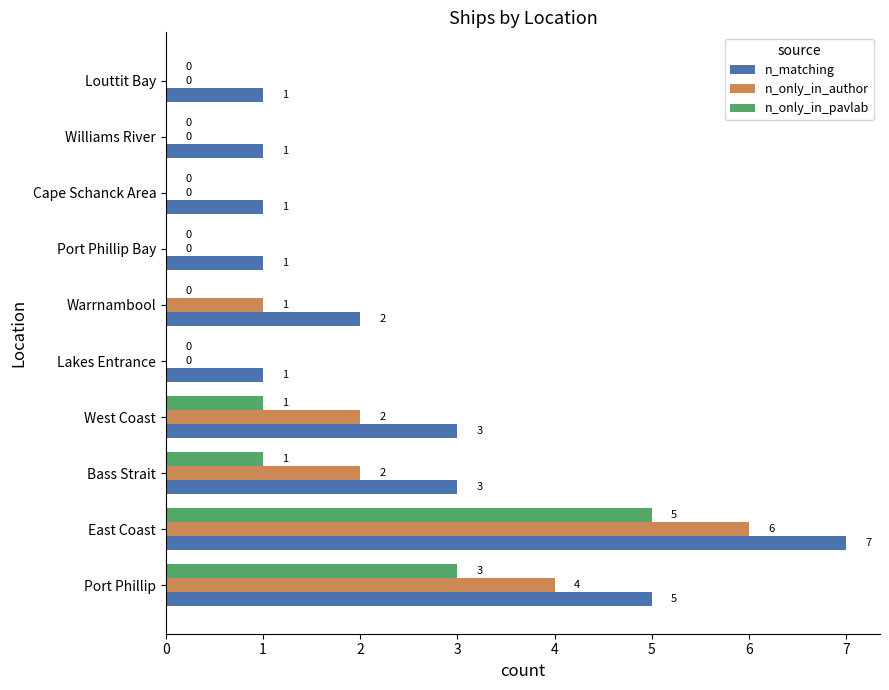

Which category has the highest value across all series?

East Coast